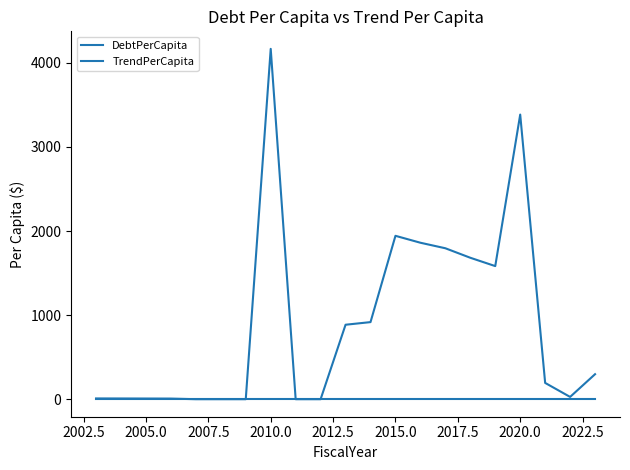

Does the chart display data point markers on the line(s)?

No